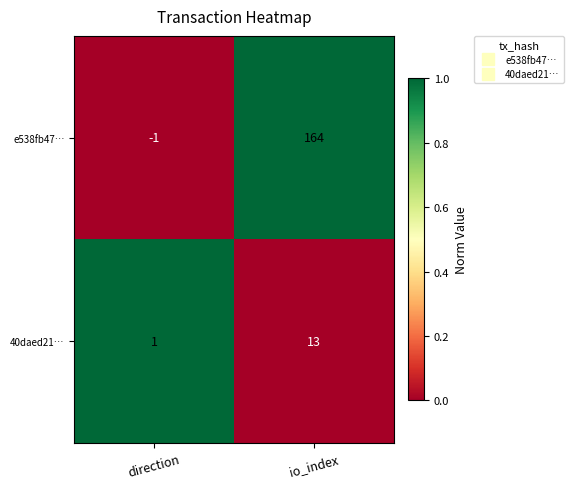

Read the 40daed21… value at io_index, to the nearest 10.

10